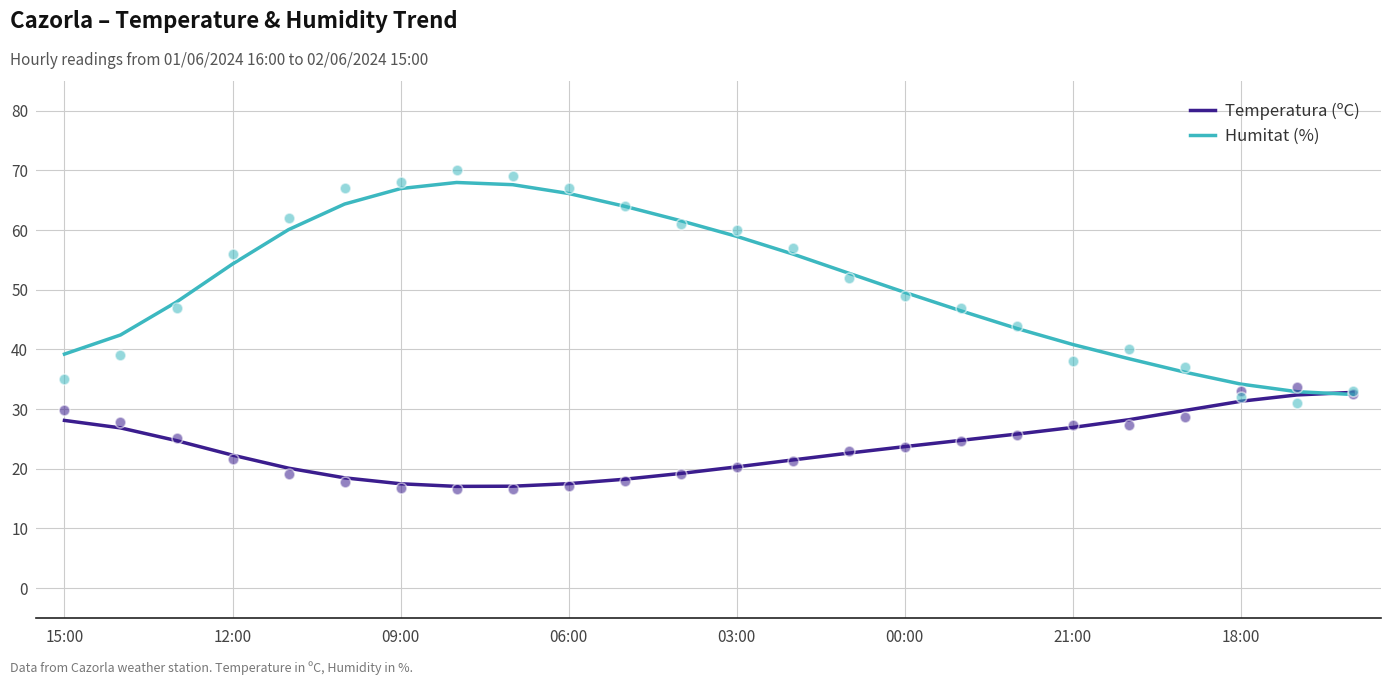

What are all the series names shown in the legend?

Temperatura (ºC), Humitat (%)